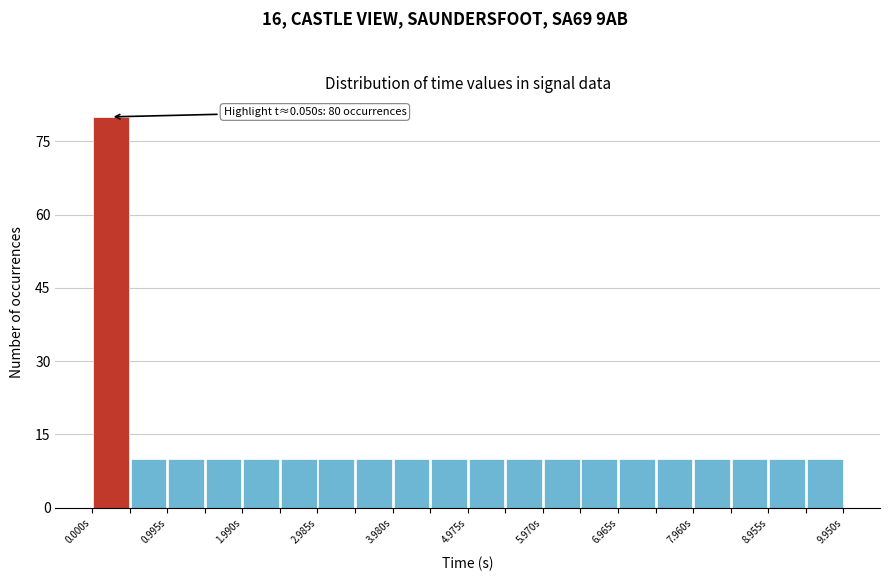

Which range on the x-axis has the tallest bar?

0.0 to 0.5